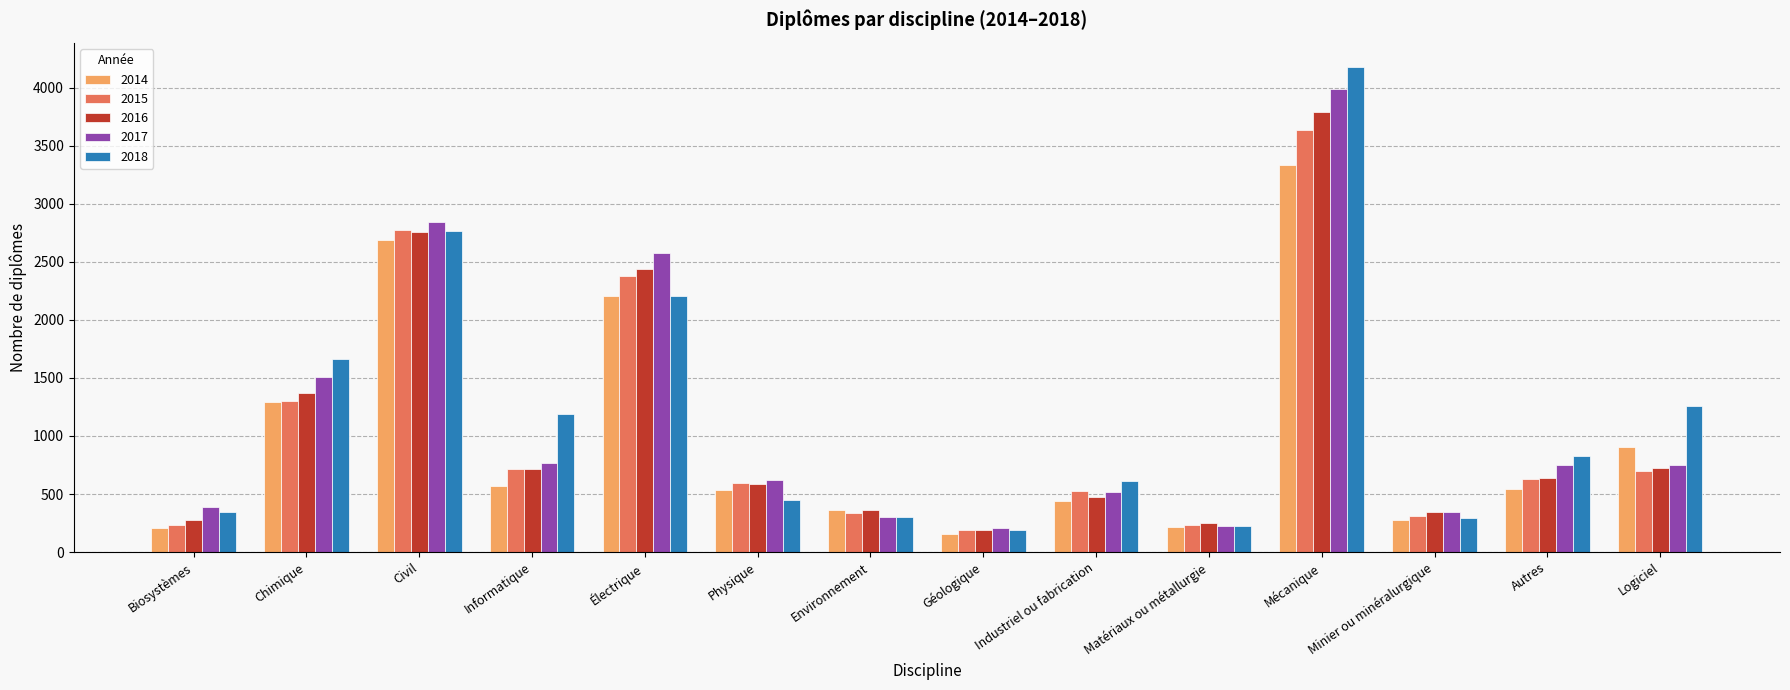

True or false: 2016 has a value of 724.0 at Logiciel.

True